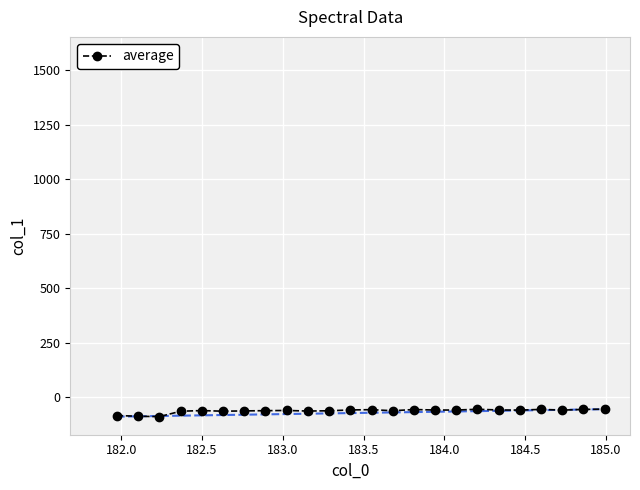

What is the average value?

-61.8